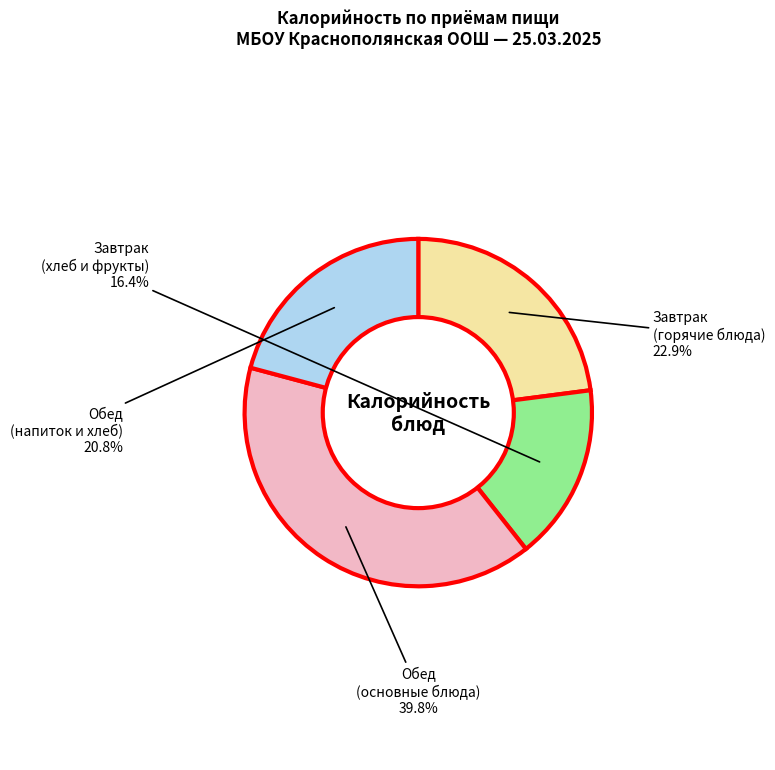

Does any single category account for the majority?

No